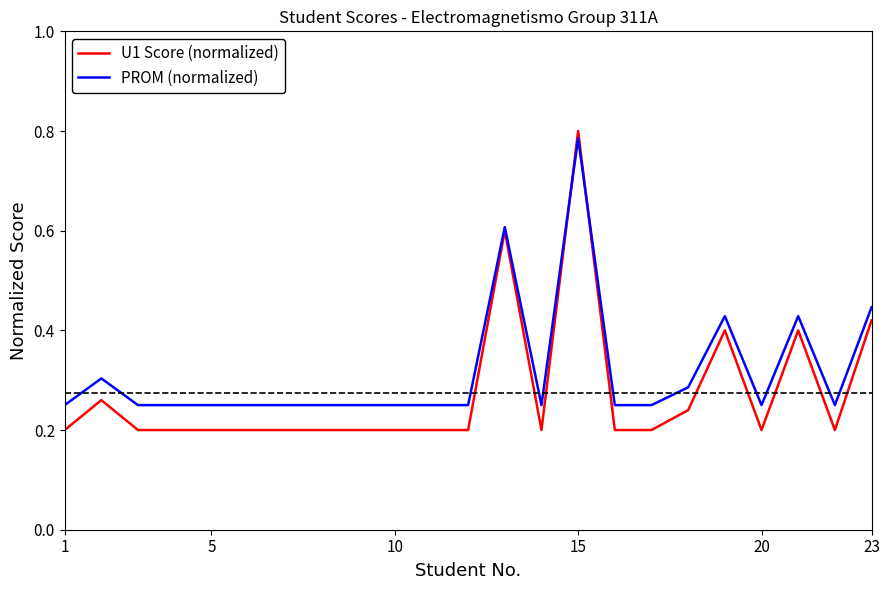

Which series has the largest range (max minus min)?

U1 Score (normalized)